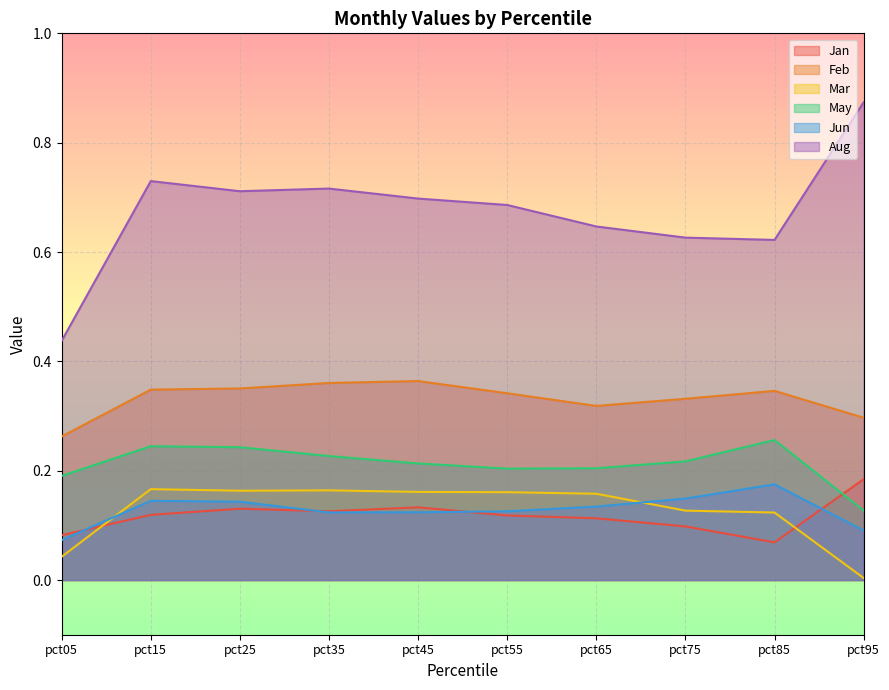

Reading right to left, transcribe all the data shown in this chart.

Jan: 0.2	0.1	0.1	0.1	0.1	0.1	0.1	0.1	0.1	0.1
Feb: 0.3	0.3	0.3	0.3	0.3	0.4	0.4	0.4	0.3	0.3
Mar: 0.0	0.1	0.1	0.2	0.2	0.2	0.2	0.2	0.2	0.0
May: 0.1	0.3	0.2	0.2	0.2	0.2	0.2	0.2	0.2	0.2
Jun: 0.1	0.2	0.1	0.1	0.1	0.1	0.1	0.1	0.1	0.1
Aug: 0.9	0.6	0.6	0.6	0.7	0.7	0.7	0.7	0.7	0.4